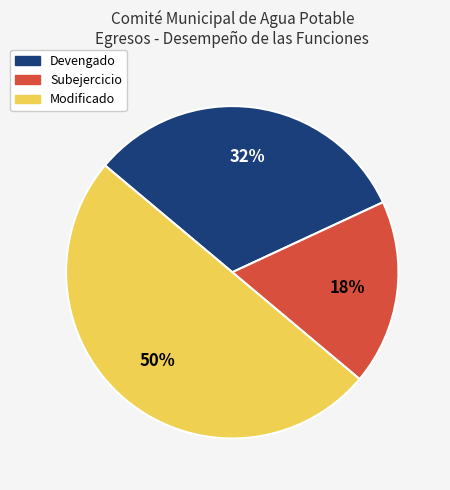

Which category has the biggest portion of the pie?

Modificado